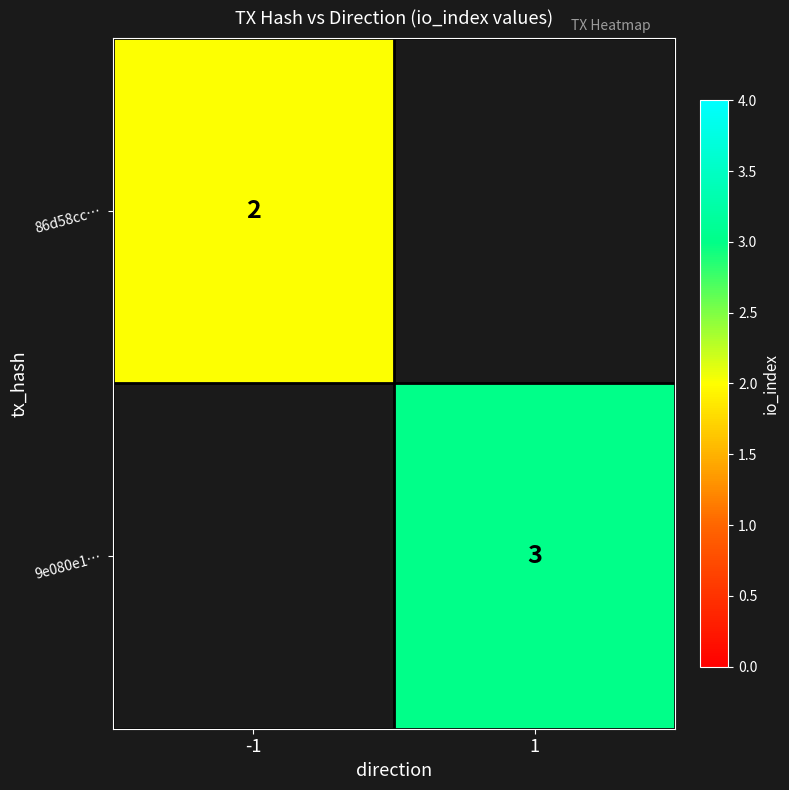

At which category does the chart reach its peak across all series?

1